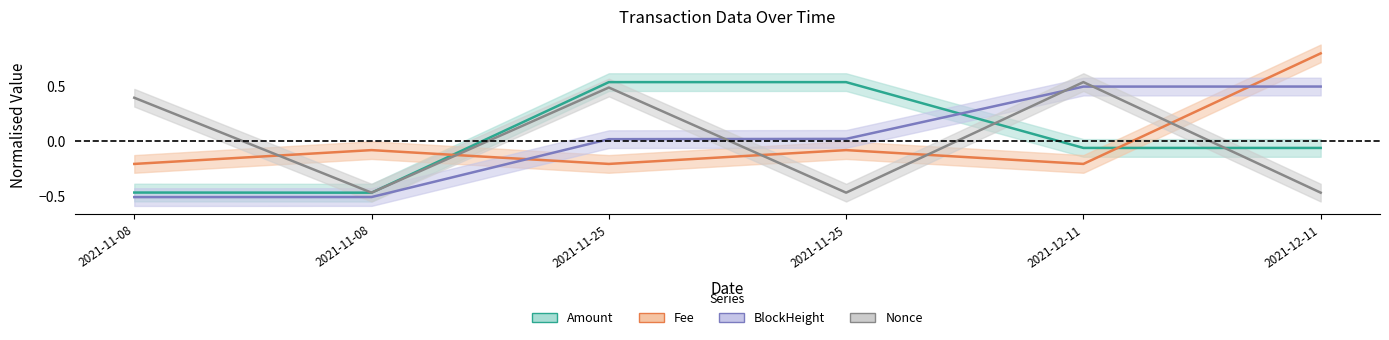

Which series has the largest total across all categories?

BlockHeight